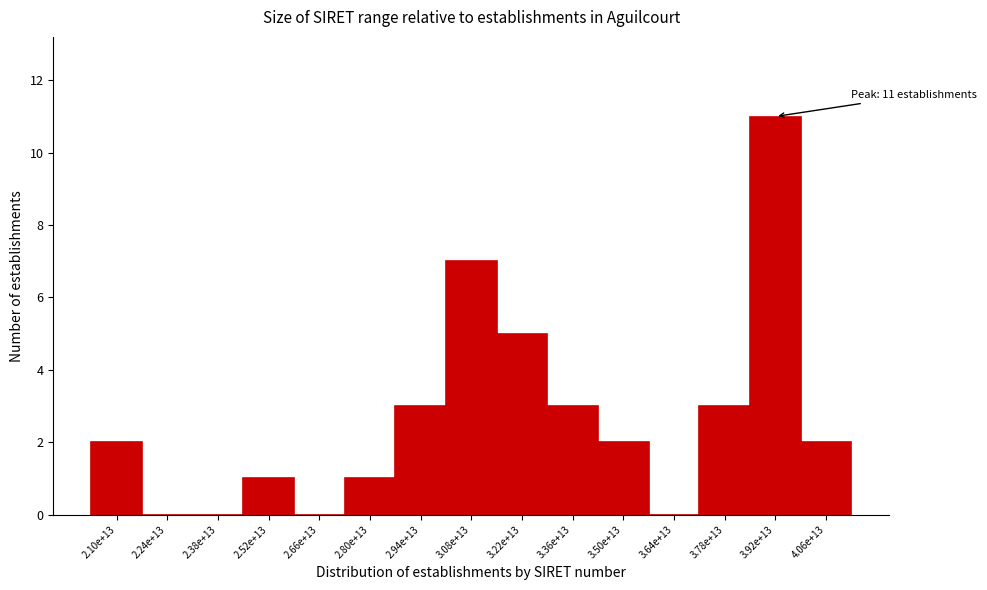

Reading right to left, what are all the values shown in this chart?

4.06e+13=2	3.92e+13=11	3.78e+13=3	3.64e+13=0	3.50e+13=2	3.36e+13=3	3.22e+13=5	3.08e+13=7	2.94e+13=3	2.80e+13=1	2.66e+13=0	2.52e+13=1	2.38e+13=0	2.24e+13=0	2.10e+13=2